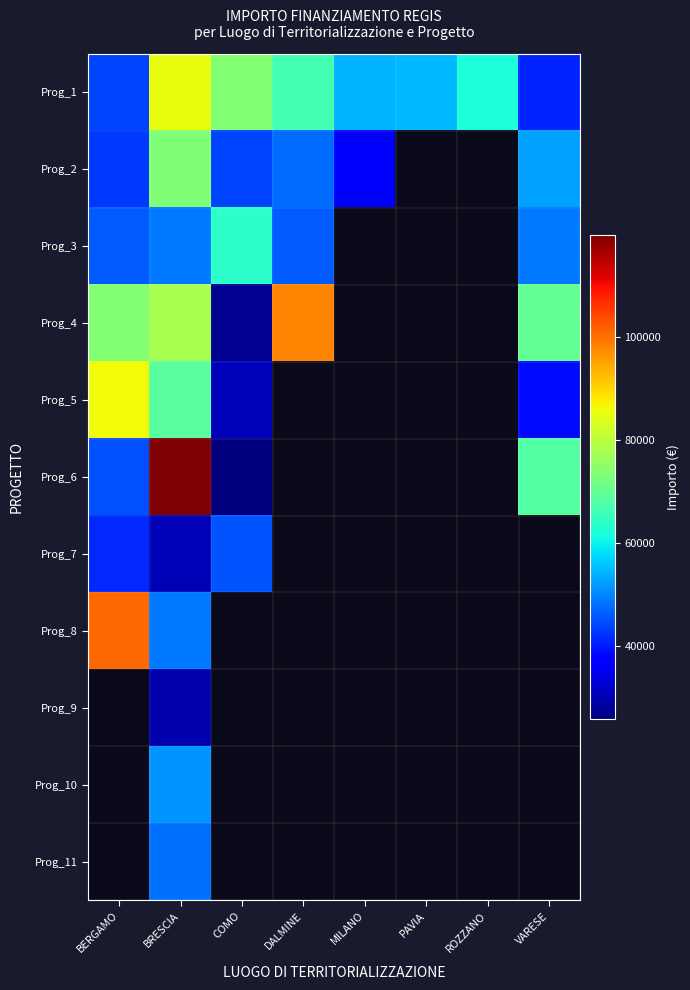

Which label corresponds to the smallest value in the chart?

COMO